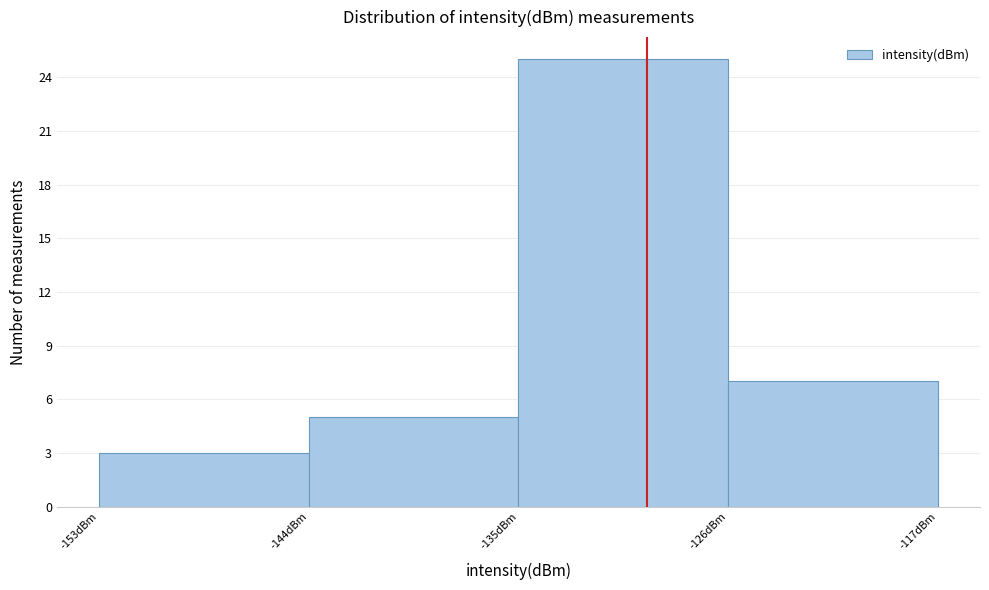

Reading left to right, list every bar in this chart as the range it spans on the x-axis followed by its height. The values are not printed on the chart, so give them approximately, as read against the axis.

-153 to -144: 3
-144 to -135: 5
-135 to -126: 25
-126 to -117: 7